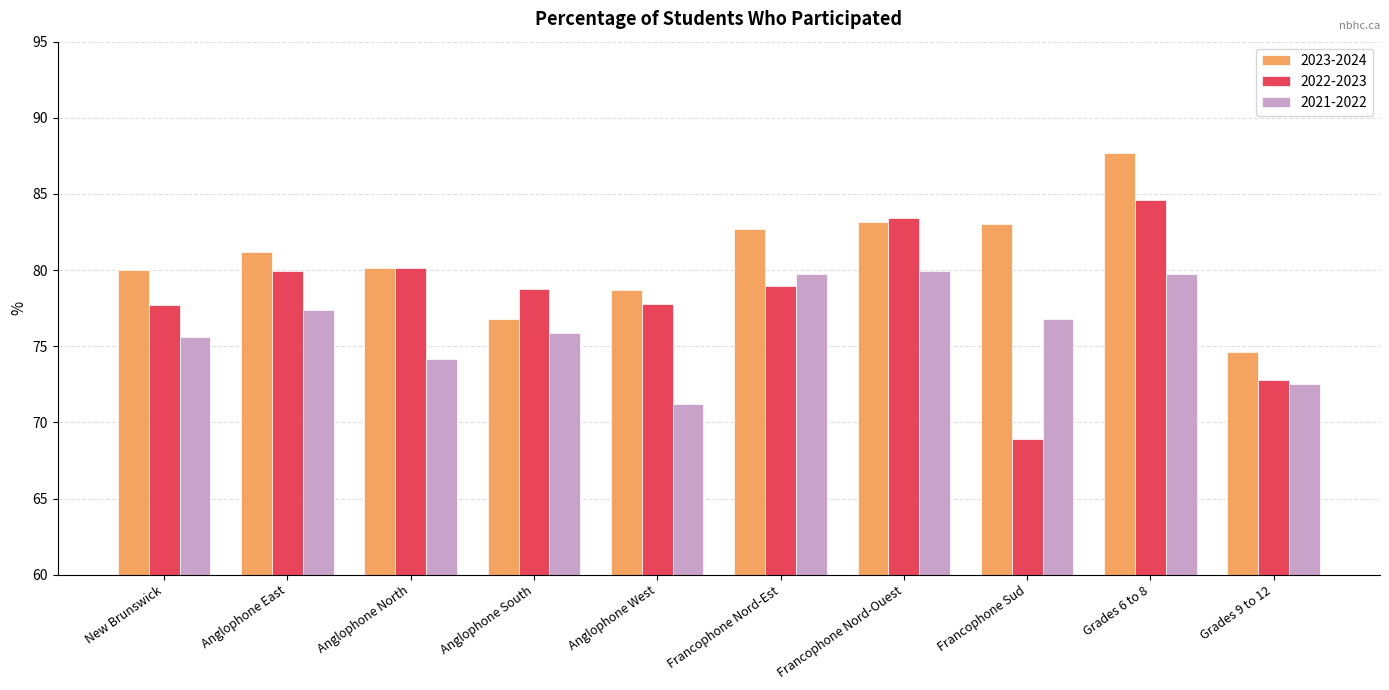

What is the value of the 2021-2022 bar at the 2nd from the left?

77.4